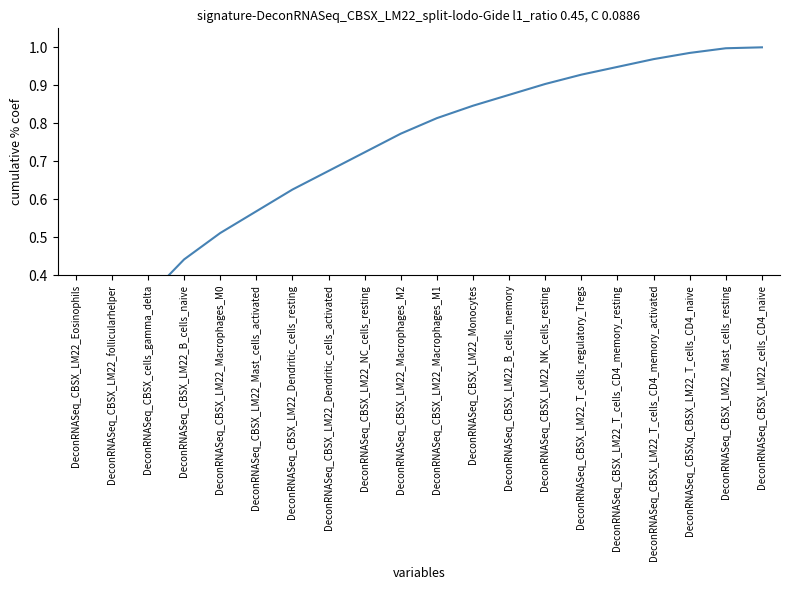

What position from the left is DeconRNASeq_CBSX_LM22_Mast_cells_resting?

19